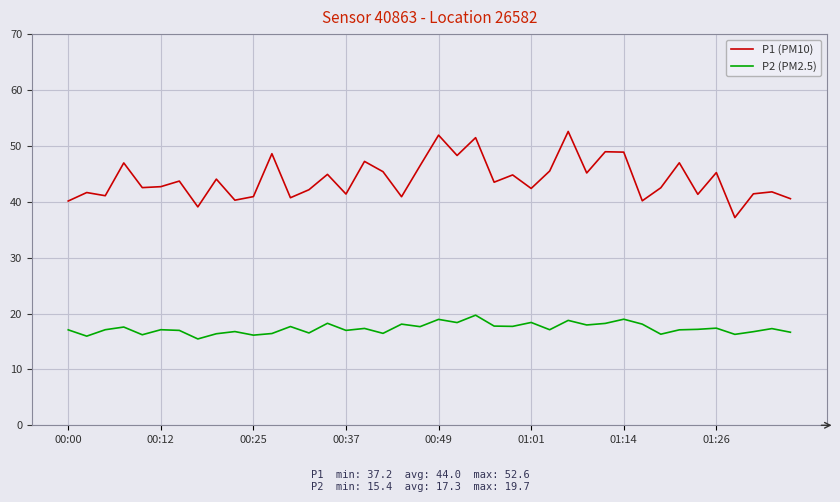

True or false: P1 (PM10) and P2 (PM2.5) intersect in this chart.

False